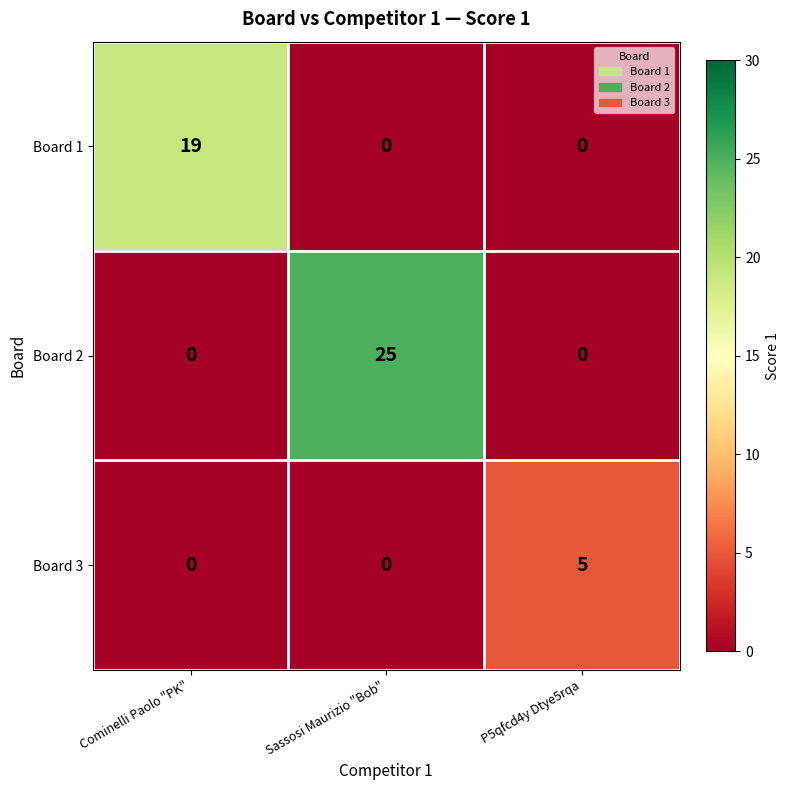

List the series in order of their overall mean, highest first.

Board 2, Board 1, Board 3